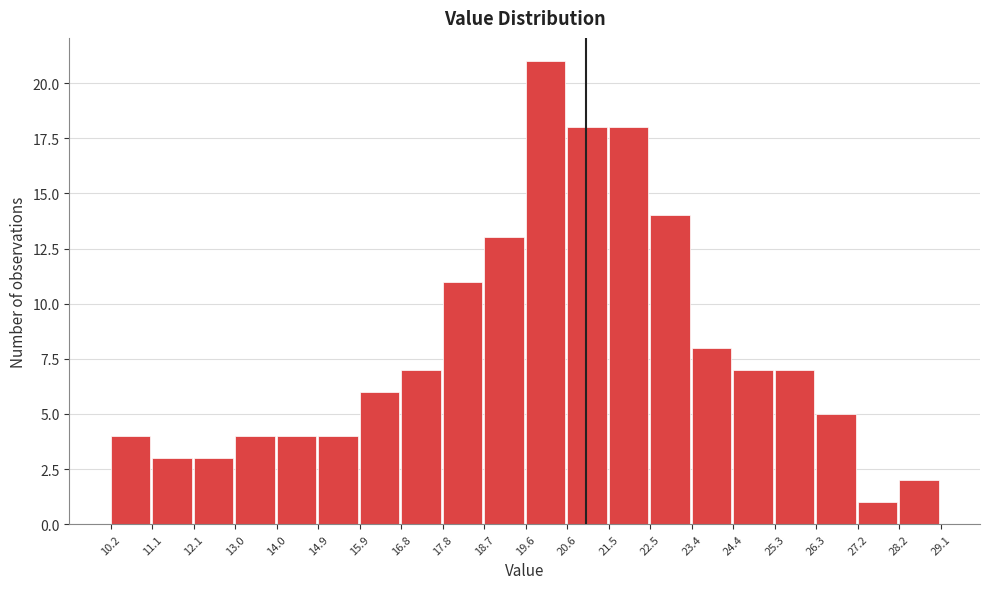

Reading left to right, transcribe this chart: for each bar, give the range it covers on the x-axis and its height. The values are not printed on the chart, so give them approximately, as read against the axis.

10.2 to 11.1: 4
11.1 to 12.1: 3
12.1 to 13.0: 3
13.0 to 14.0: 4
14.0 to 14.9: 4
14.9 to 15.9: 4
15.9 to 16.8: 6
16.8 to 17.8: 7
17.8 to 18.7: 11
18.7 to 19.6: 13
19.6 to 20.6: 21
20.6 to 21.5: 18
21.5 to 22.5: 18
22.5 to 23.4: 14
23.4 to 24.4: 8
24.4 to 25.3: 7
25.3 to 26.3: 7
26.3 to 27.2: 5
27.2 to 28.2: 1
28.2 to 29.1: 2